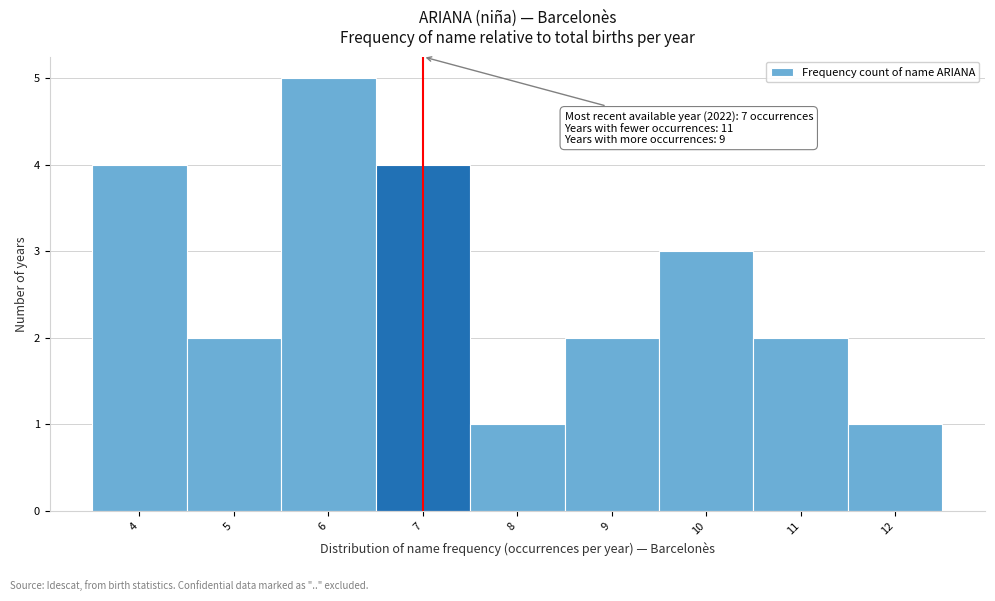

Over which range of the x-axis is the bar tallest?

5.5 to 6.5